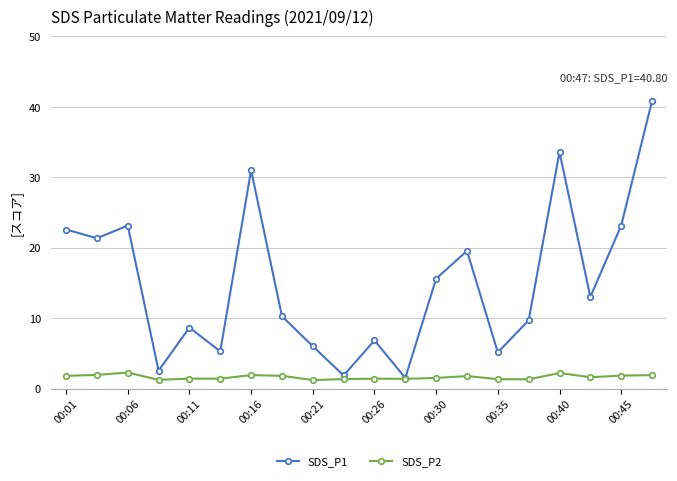

Rank the series by their maximum value, from lowest to highest.

SDS_P2, SDS_P1